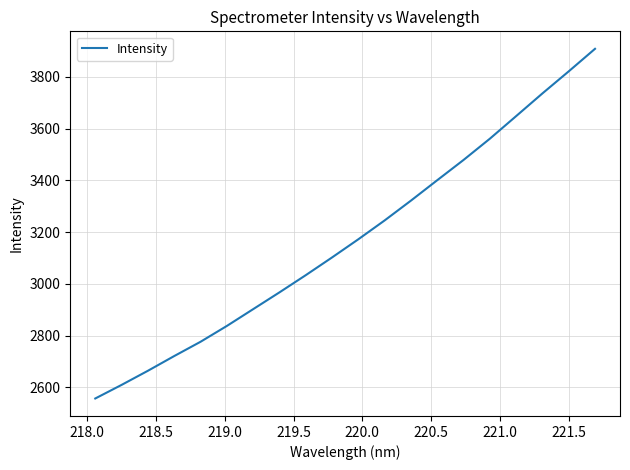

What is the difference between the maximum and minimum values?

1350.8